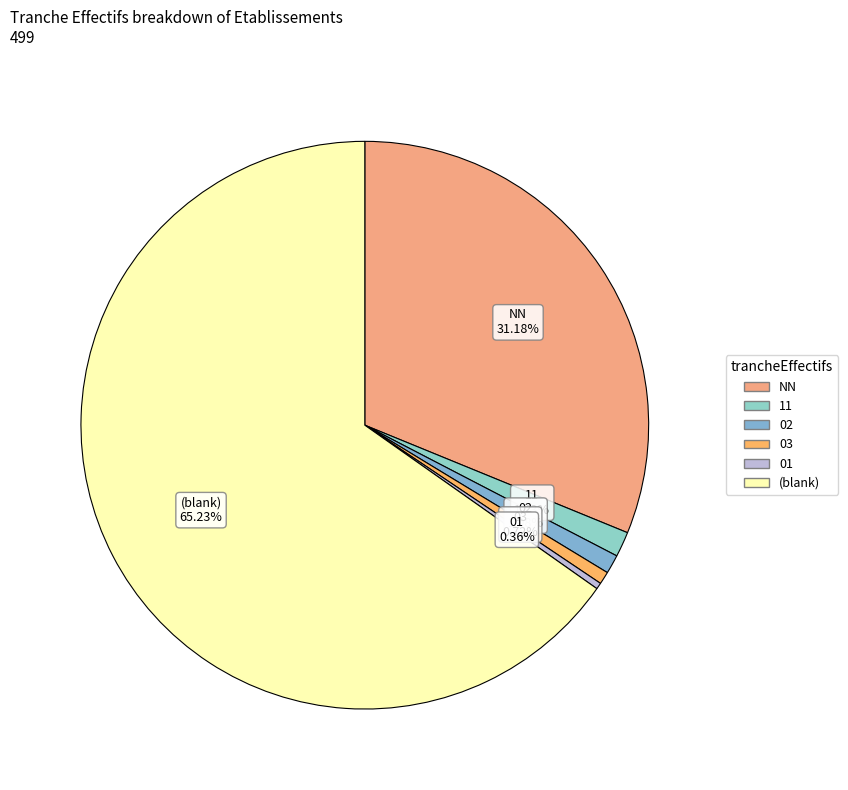

How many segments does this pie chart have?

6